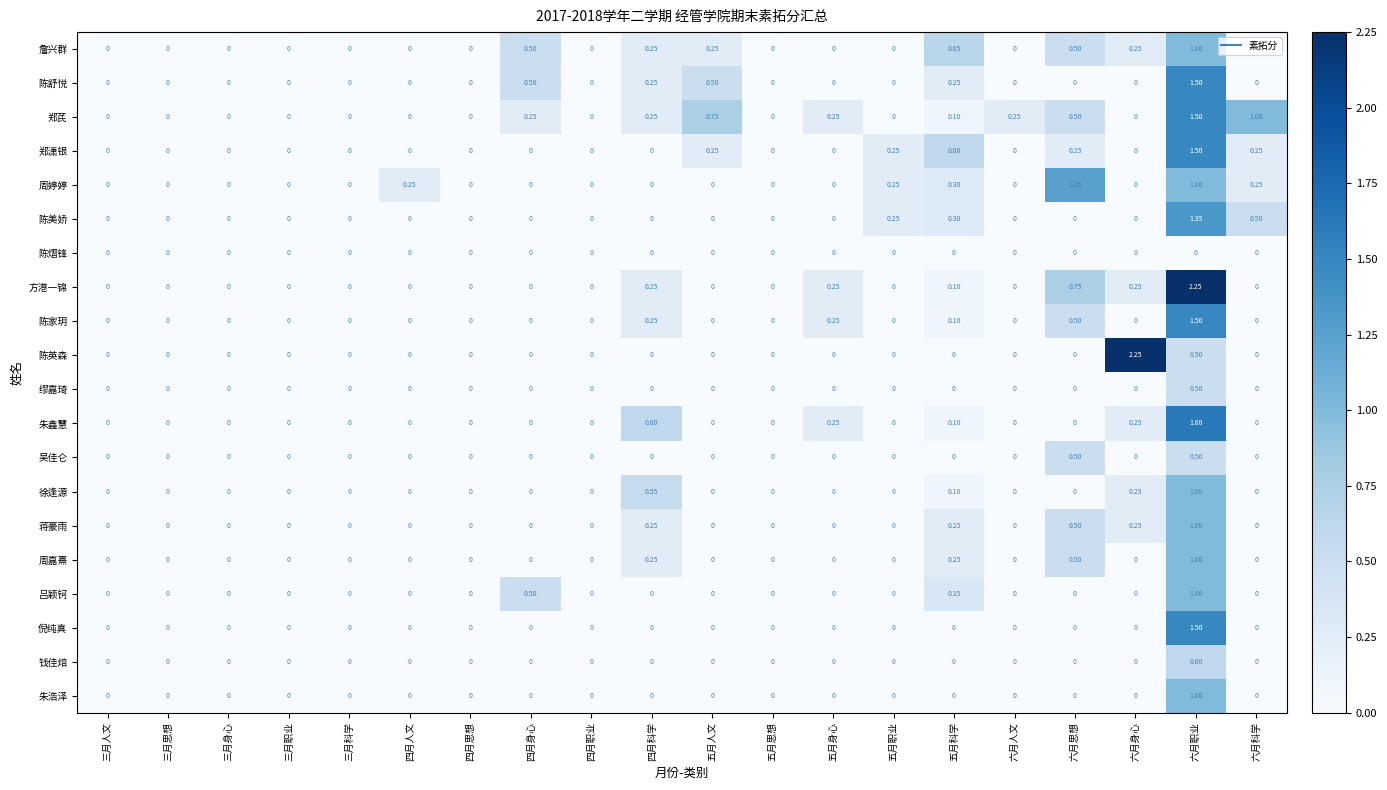

Which series changed the most between 三月职业 and 六月科学?

郑芪